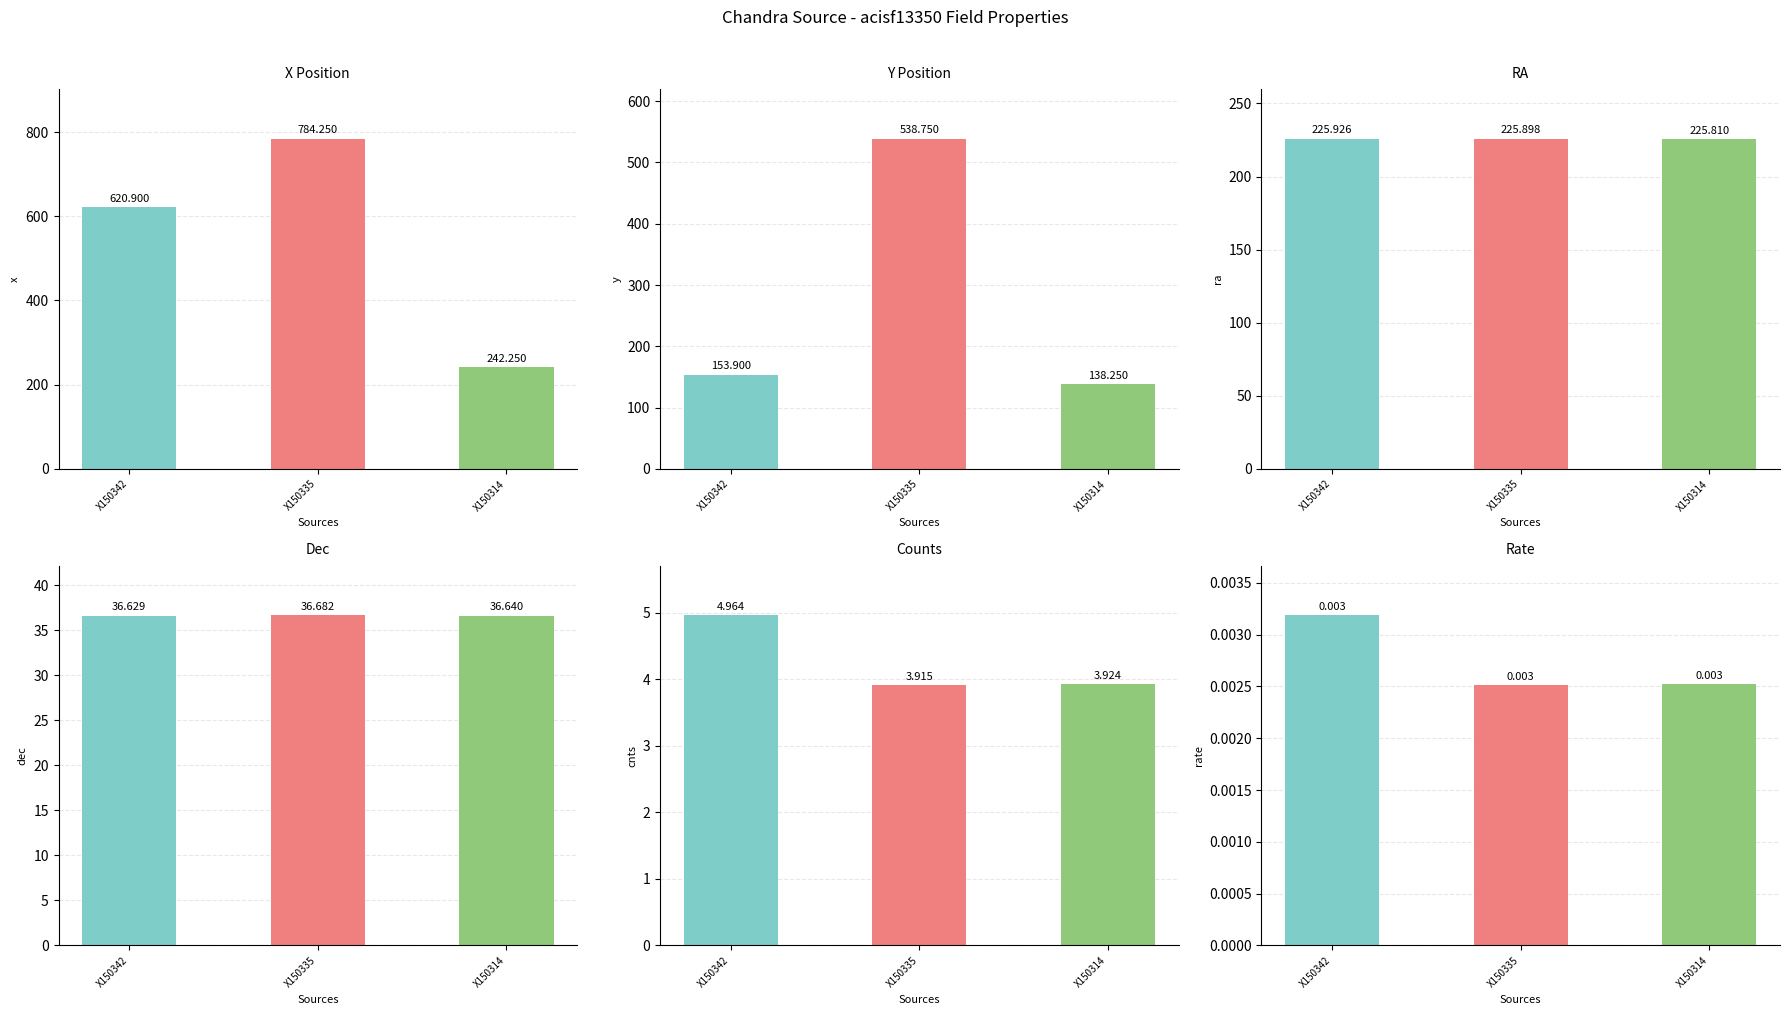

Count the number of data series in this chart.

6